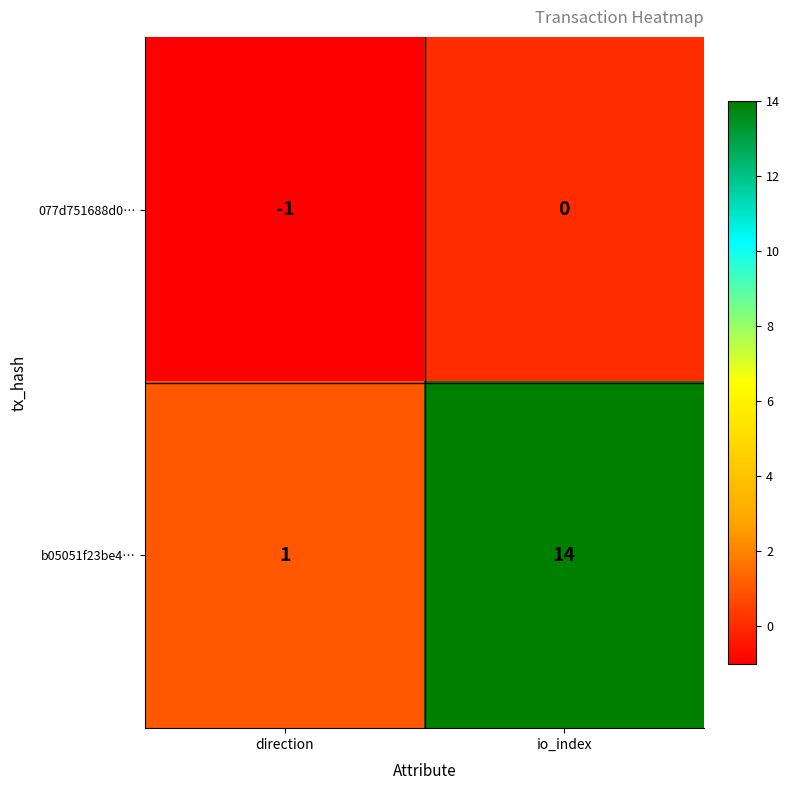

Rank the series at io_index from lowest to highest value.

077d751688d0…, b05051f23be4…